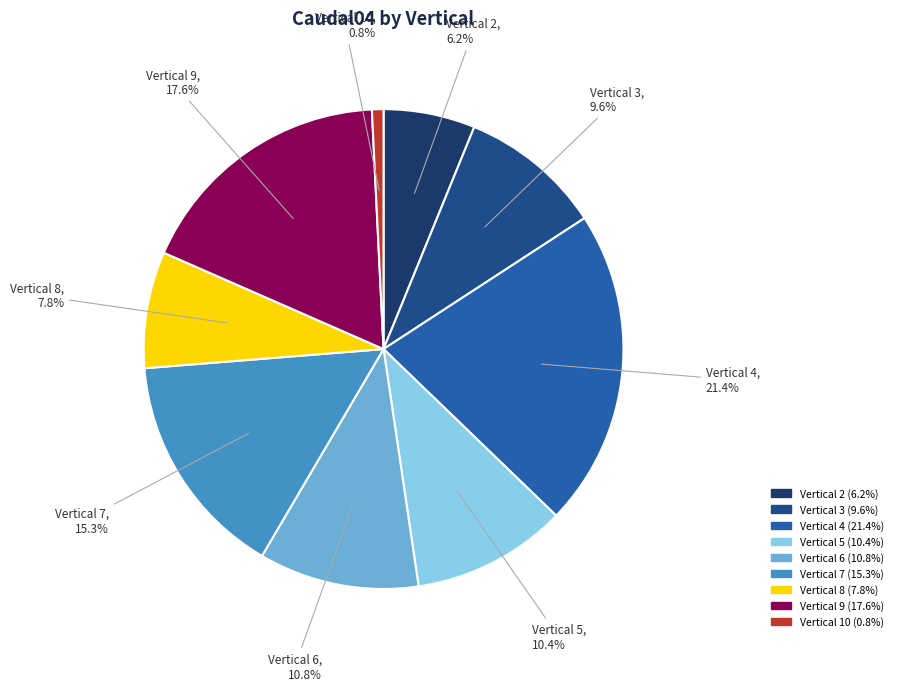

Combined, do Vertical 5 and Vertical 4 account for over 50%?

No